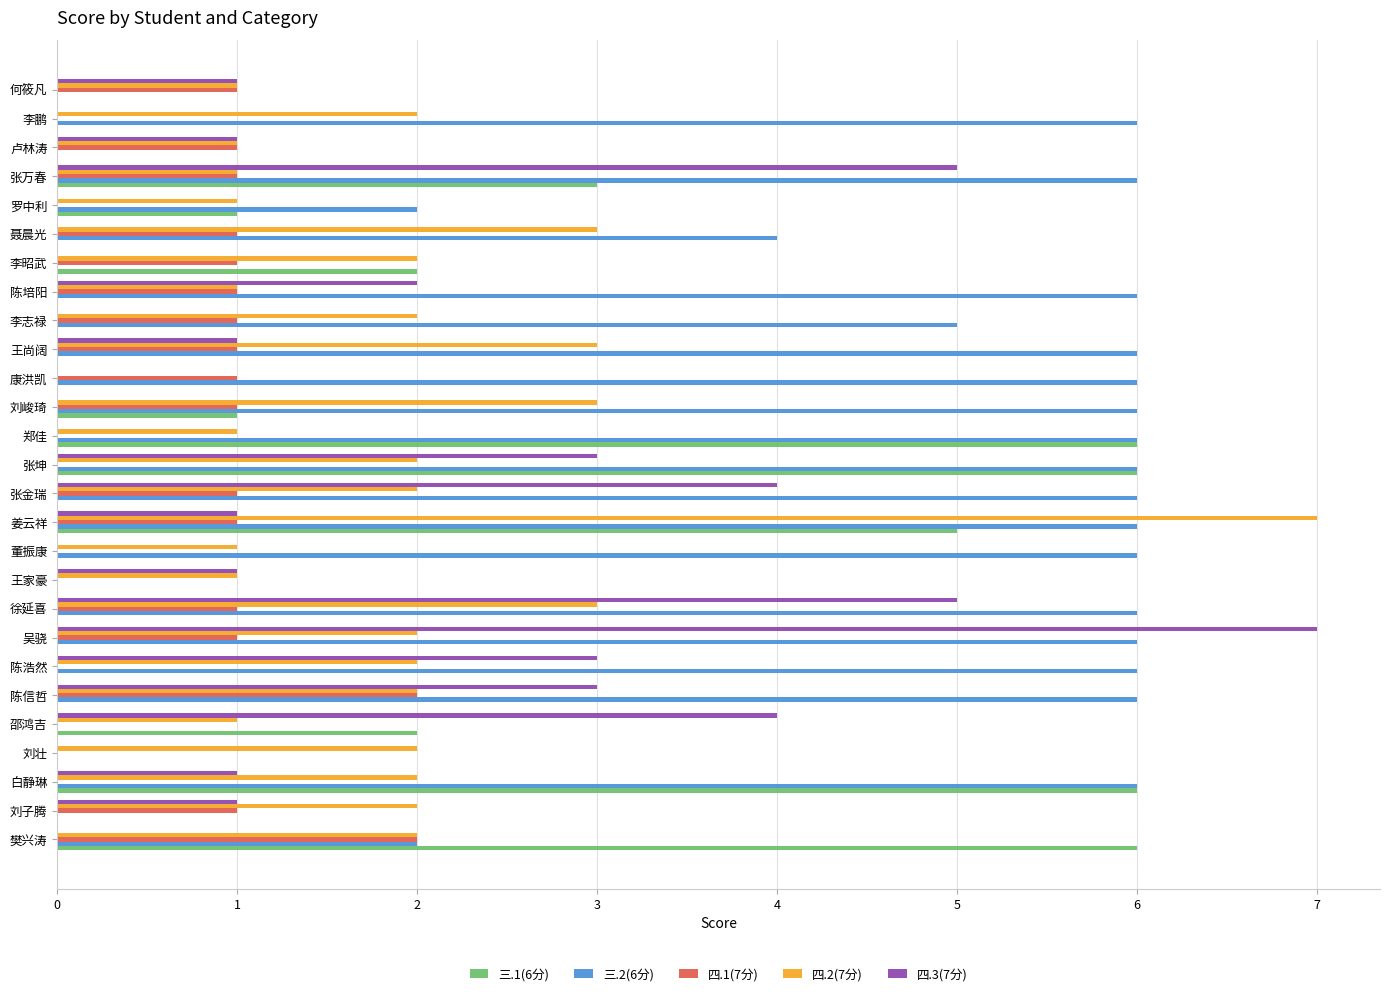

Count the 三.1(6分) values in the range 0 to 2.

21